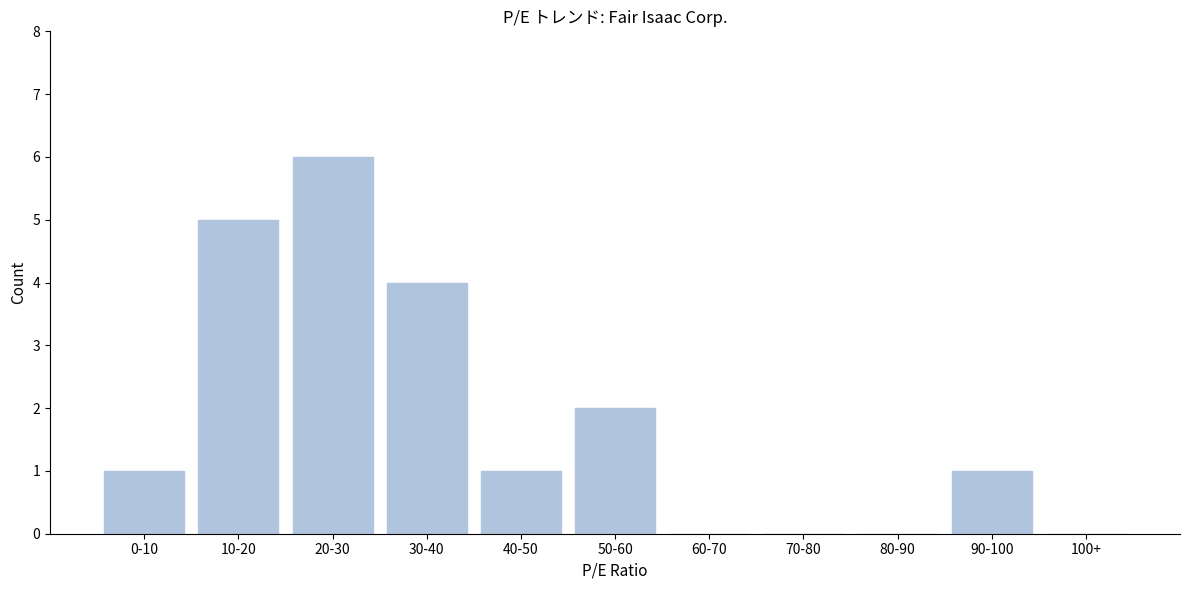

Reading right to left, transcribe all the data shown in this chart.

100+=0	90-100=1	80-90=0	70-80=0	60-70=0	50-60=2	40-50=1	30-40=4	20-30=6	10-20=5	0-10=1